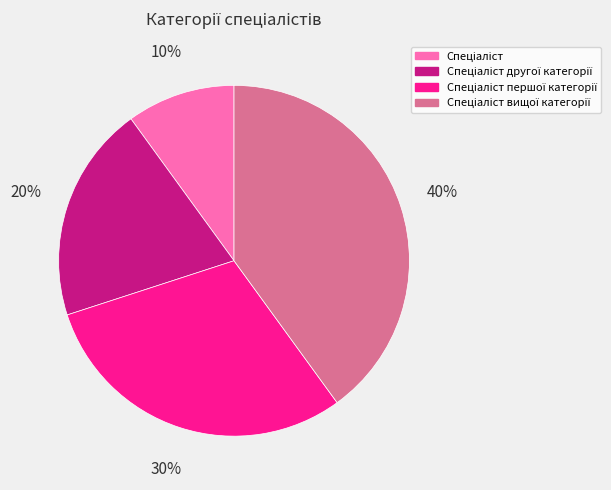

To the nearest percent, what is the average slice percentage?

25%